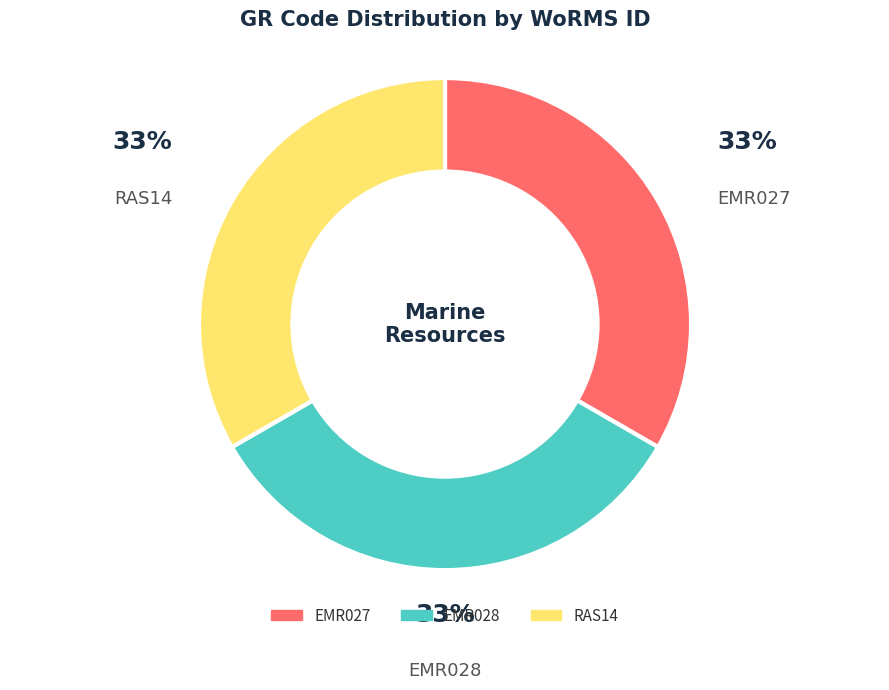

Does EMR027 represent more than half of the total?

No